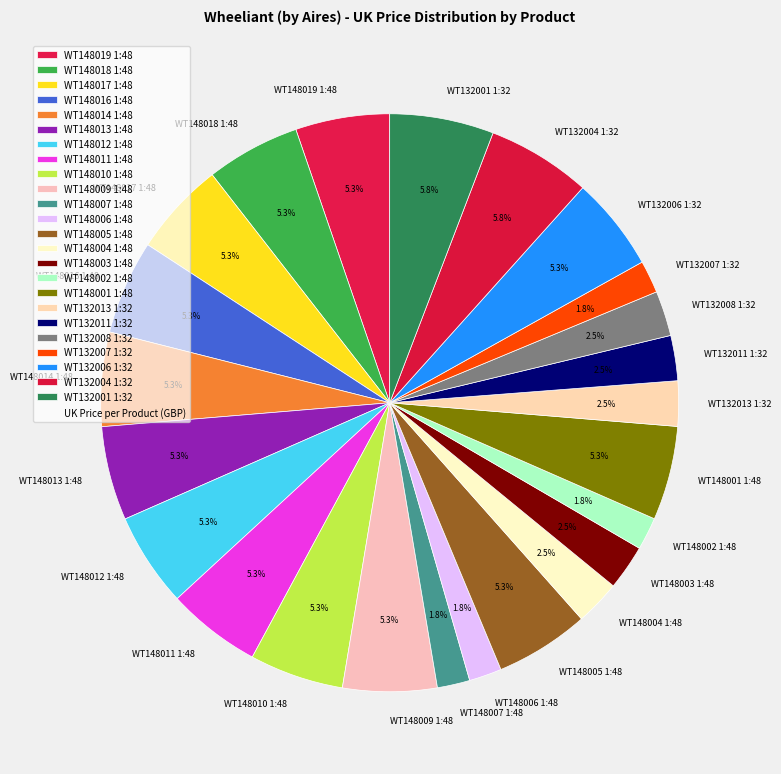

To the nearest percent, what is the difference between the largest and smallest slice percentages?

4%